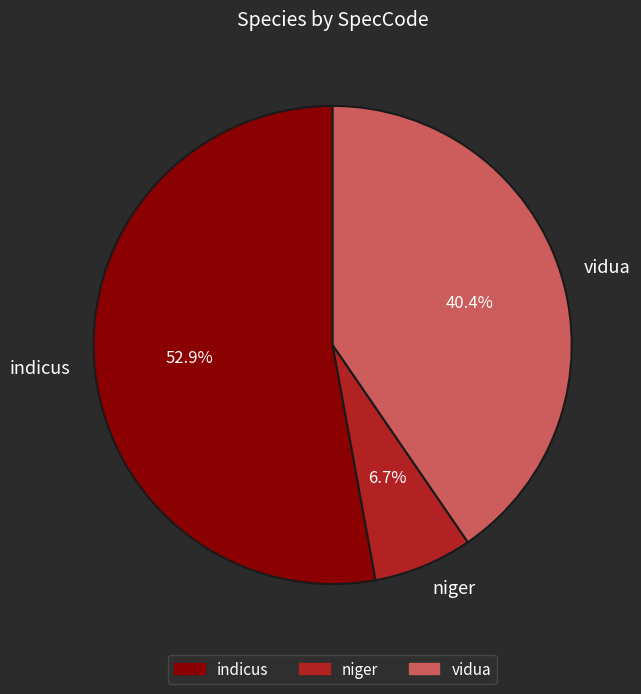

Rank the categories by value from highest to lowest.

indicus, vidua, niger